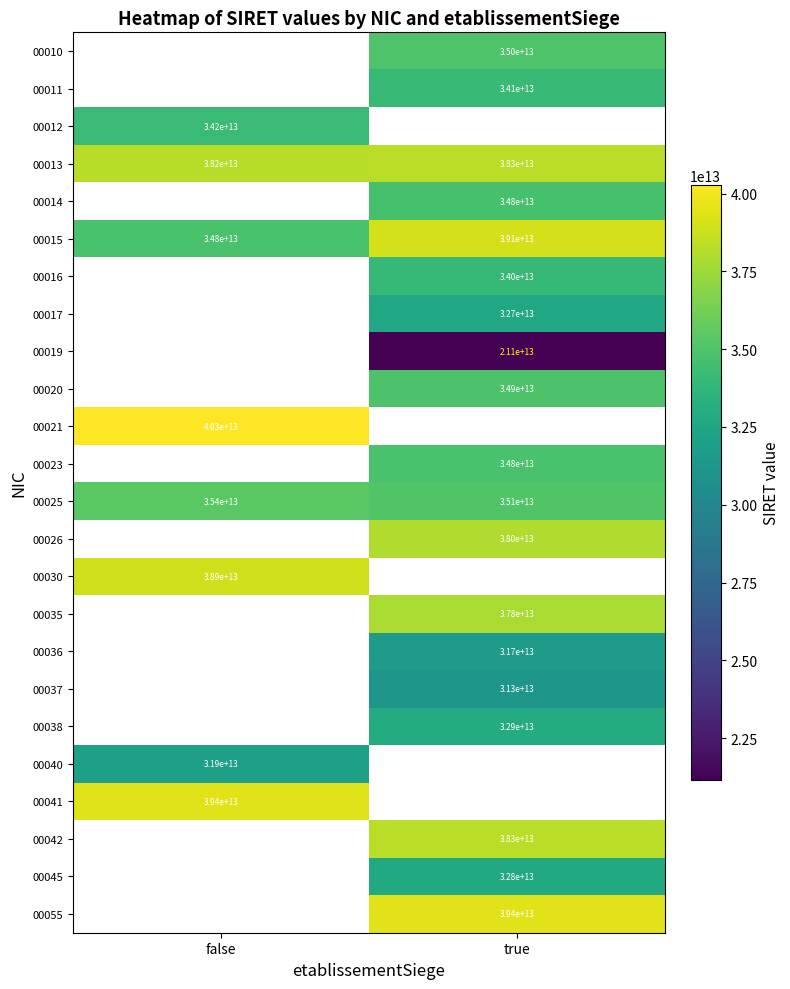

Where is 00015 nearest to the value 36950000000000?

false